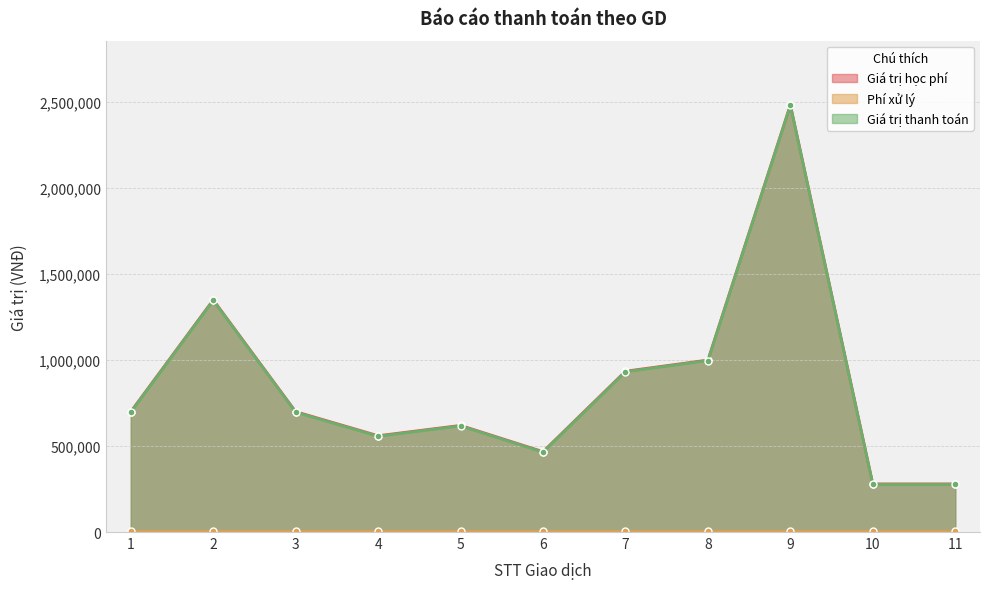

What is the difference between the maximum and minimum values in the Giá trị thanh toán series?

2204000